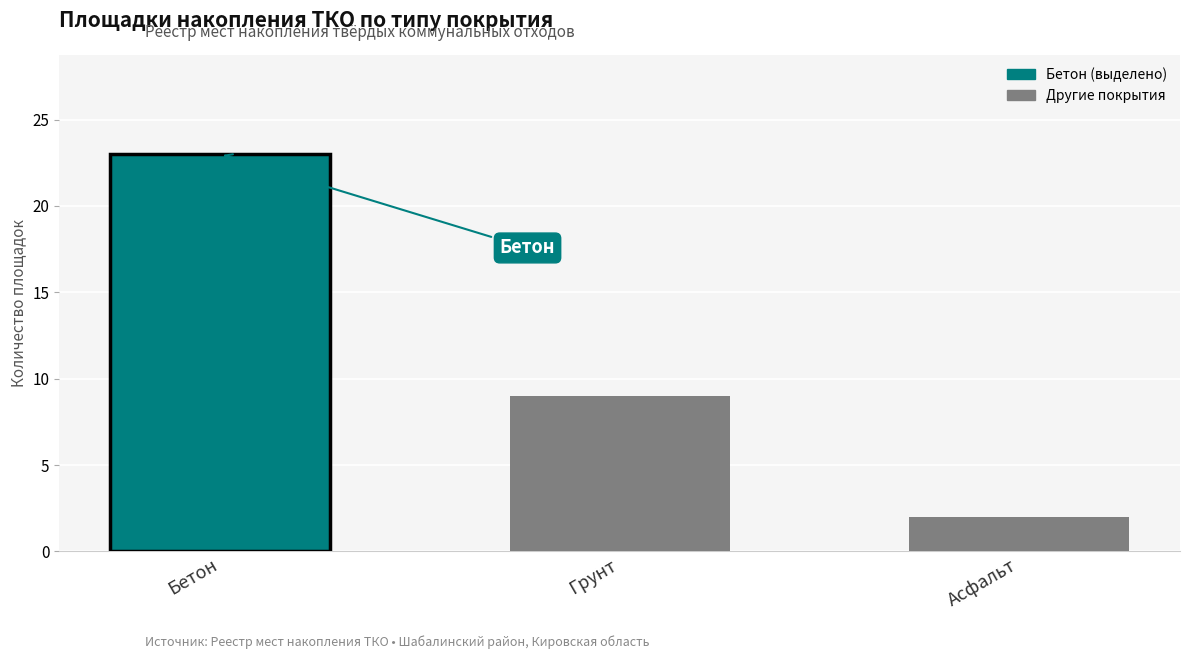

Does the chart contain any negative values?

No